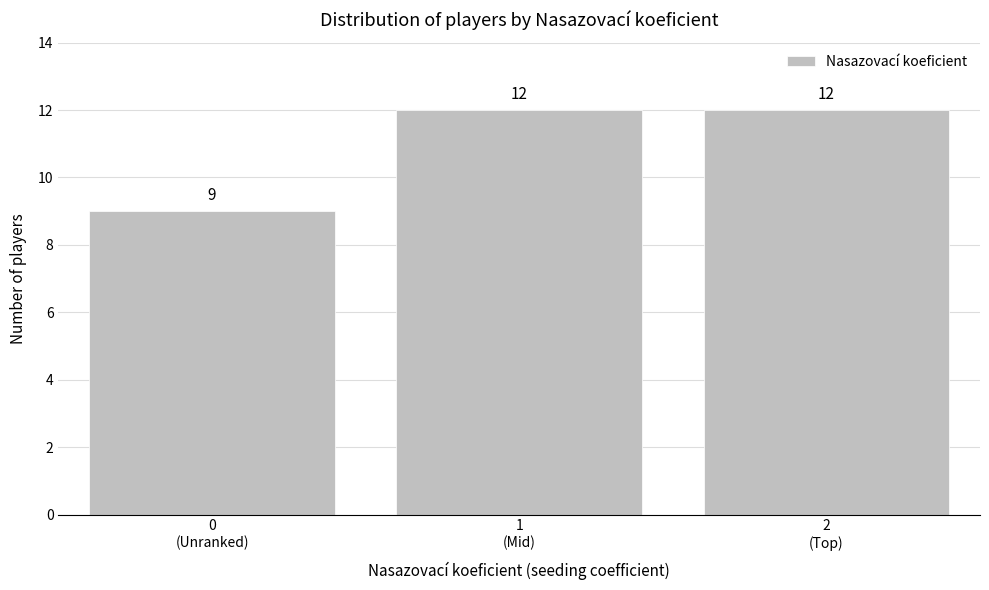

Reading right to left, transcribe all the data shown in this chart.

12	12	9